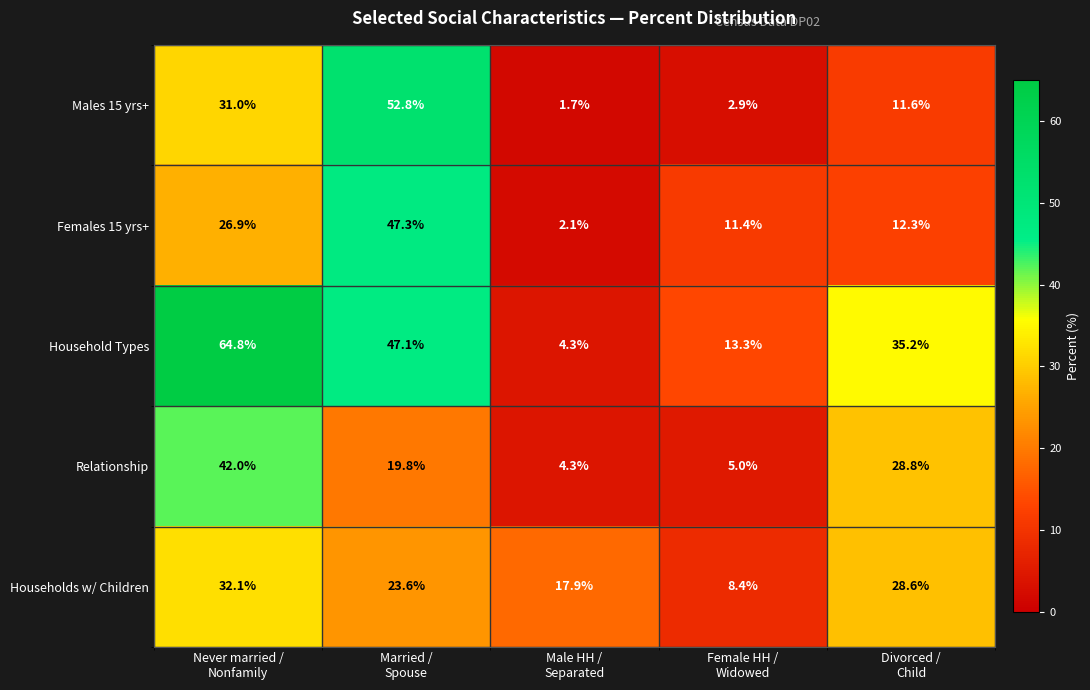

Reading left to right, extract all data points from this chart.

Males 15 yrs+: 31.0	52.8	1.7	2.9	11.6
Females 15 yrs+: 26.9	47.3	2.1	11.4	12.3
Household Types: 64.8	47.1	4.3	13.3	35.2
Relationship: 42.0	19.8	4.3	5.0	28.8
Households w/ Children: 32.1	23.6	17.9	8.4	28.6